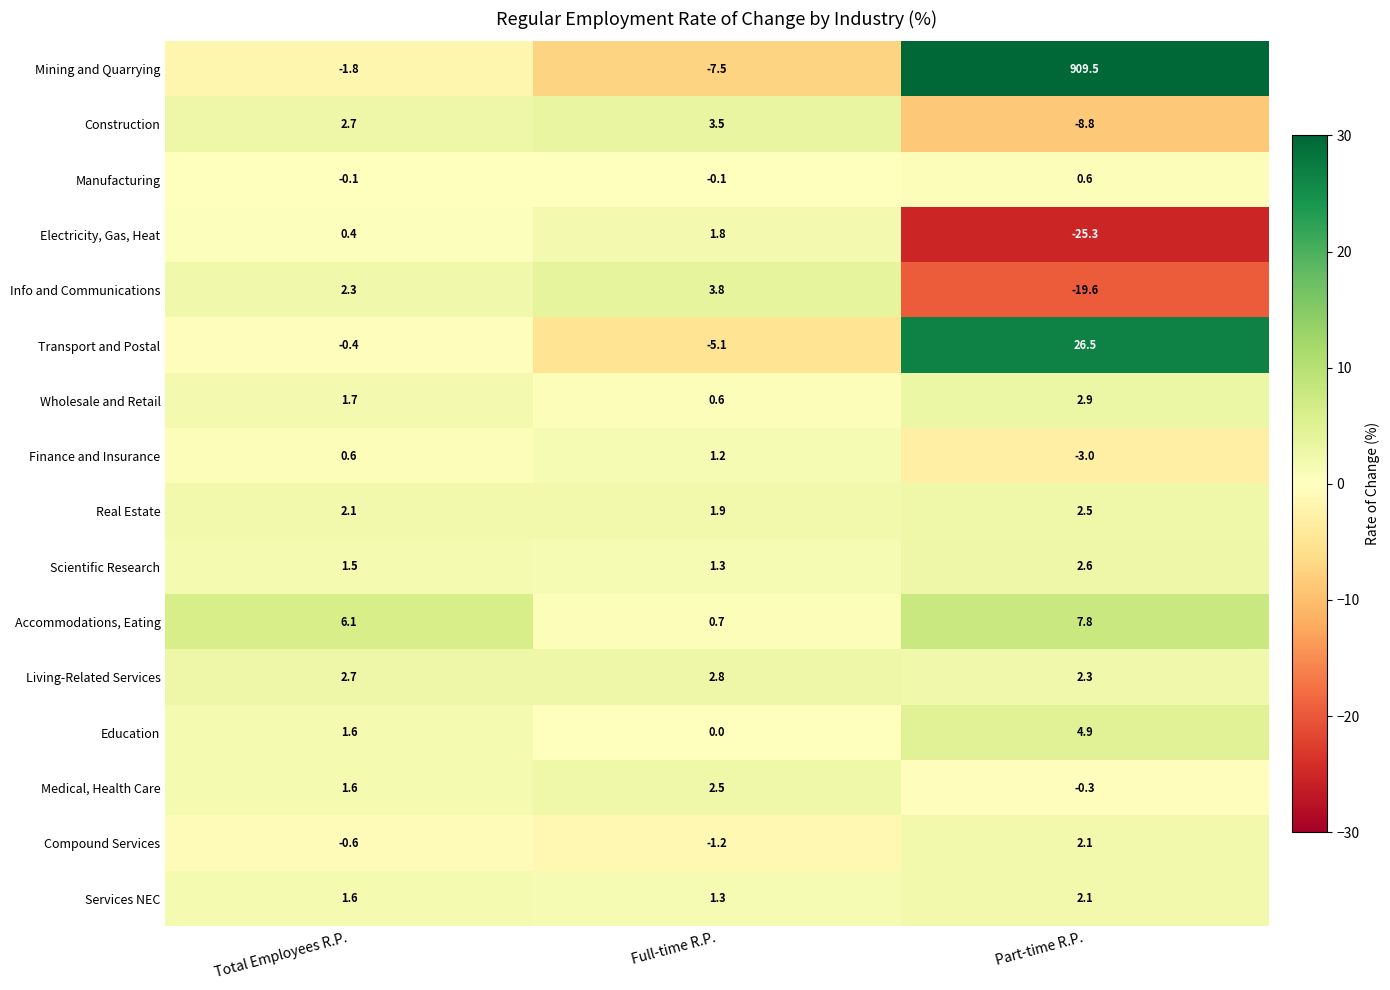

True or false: Electricity, Gas, Heat has a value of -25.3 at Part-time R.P..

True